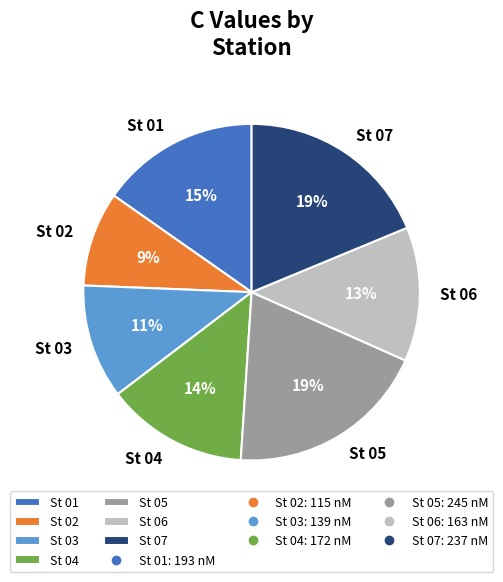

Combined, do St 07 and St 03 account for over 50%?

No